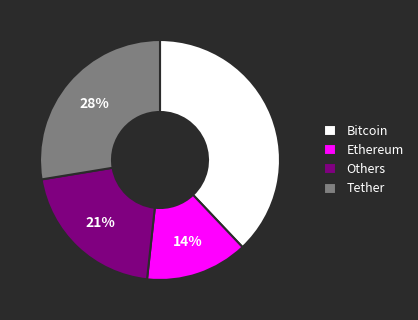

To the nearest percent, what is the difference between the largest and smallest slice percentages?

24%